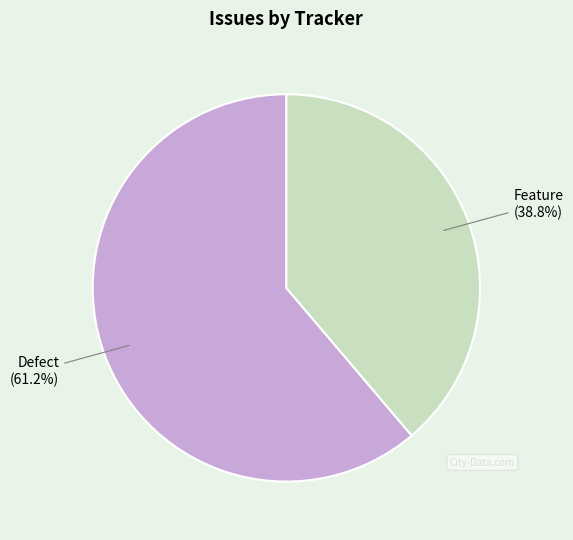

True or false: Defect accounts for 61% of the total.

True